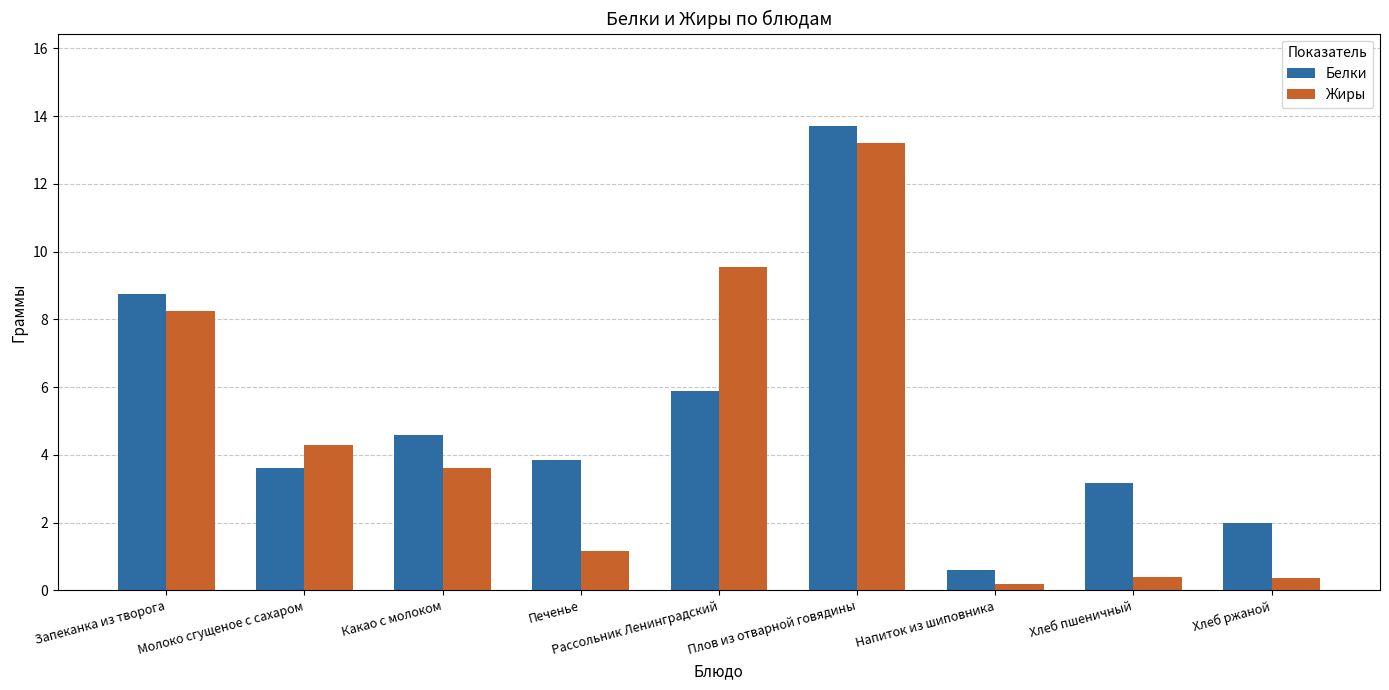

What is the total value across all series at Молоко сгущеное с сахаром?

7.9